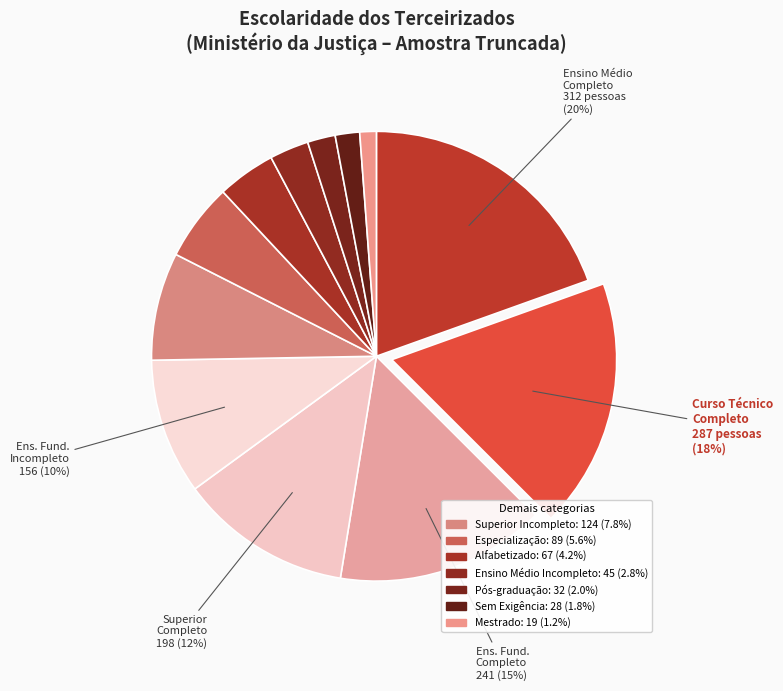

How many segments does this pie chart have?

12